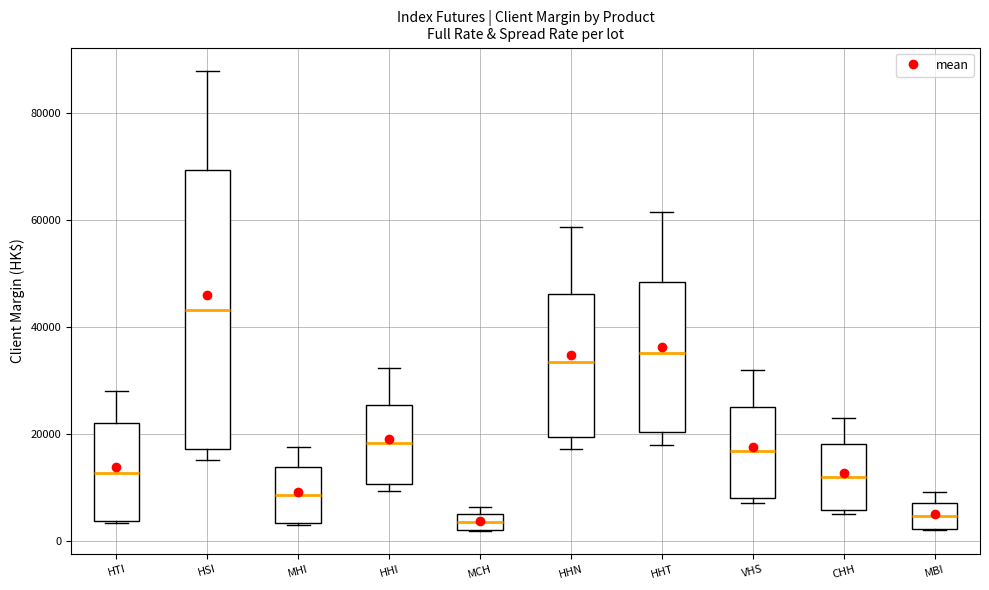

Which box is the tallest, from its lower edge to its upper edge?

HSI